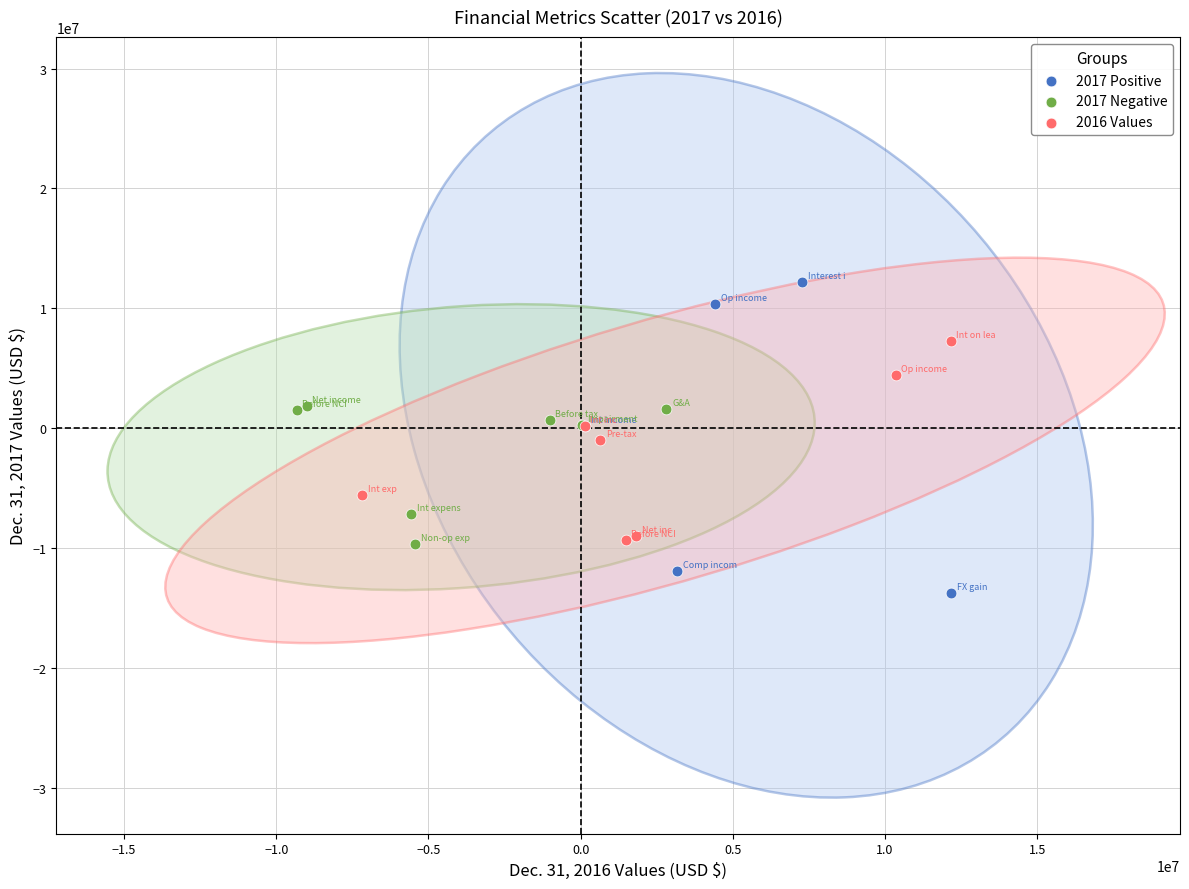

Which series reaches the maximum Y coordinate?

2017 Positive